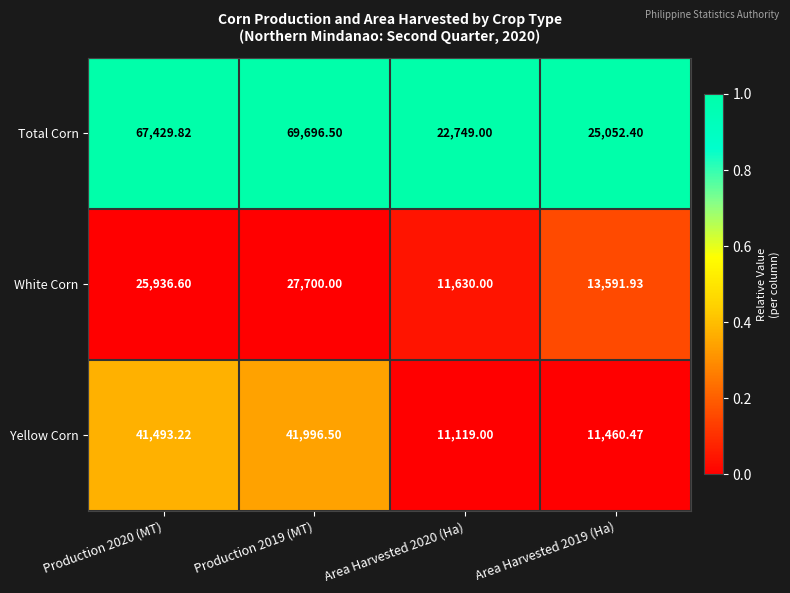

Rank the series by their maximum value, from lowest to highest.

White Corn, Yellow Corn, Total Corn